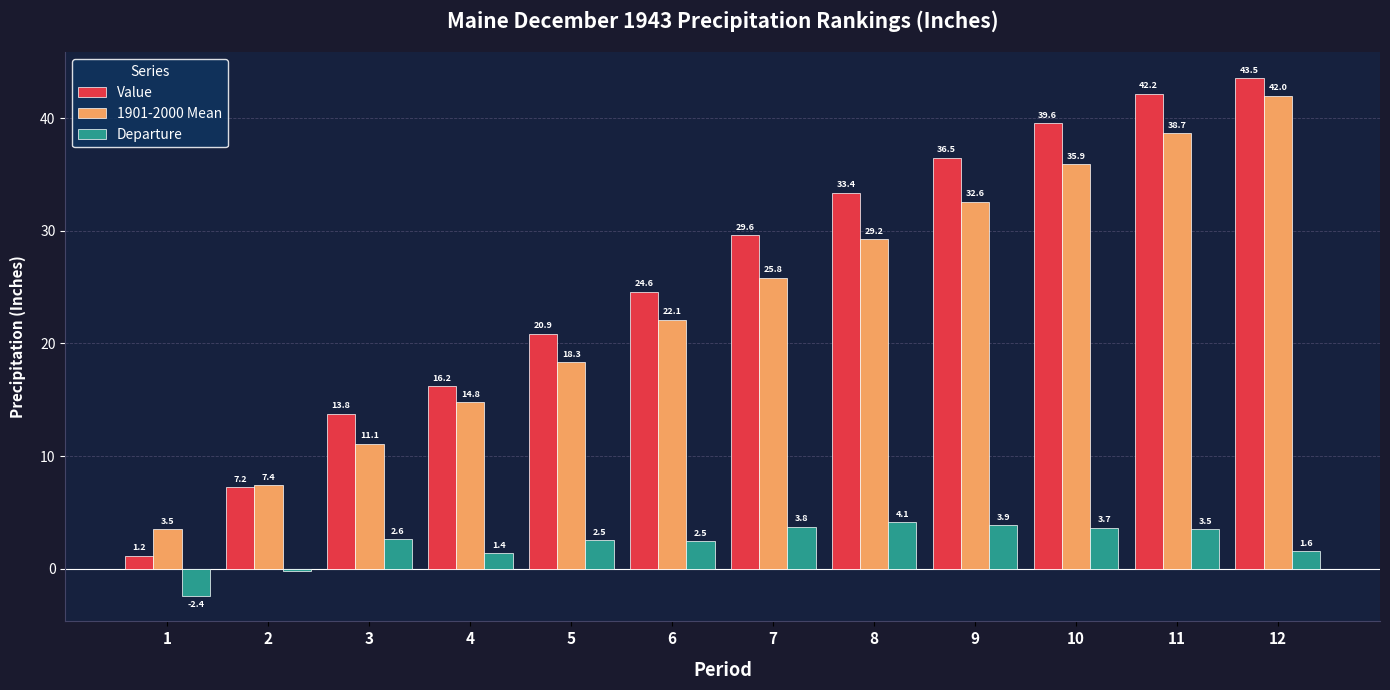

How many series are shown in this chart?

3